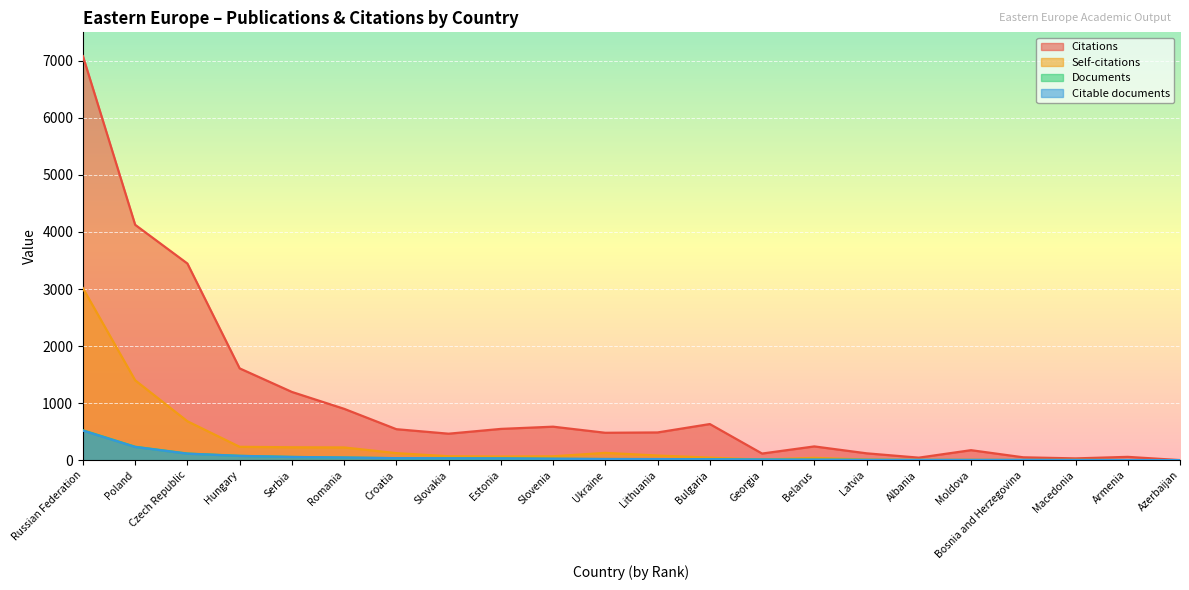

What is the minimum value for Self-citations?

1